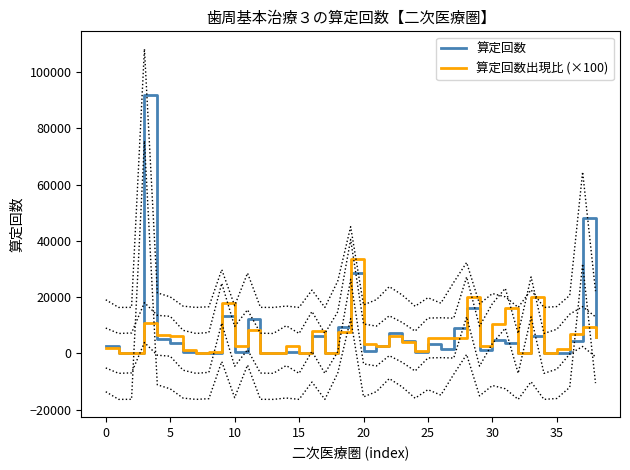

The value of 算定回数 at 5 is 3747.0. True or false?

True